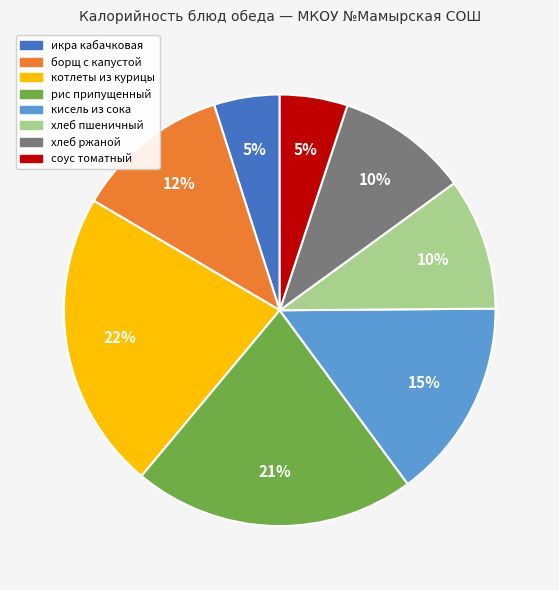

Approximately how many times larger is the value at хлеб ржаной compared to кисель из сока?

0.7